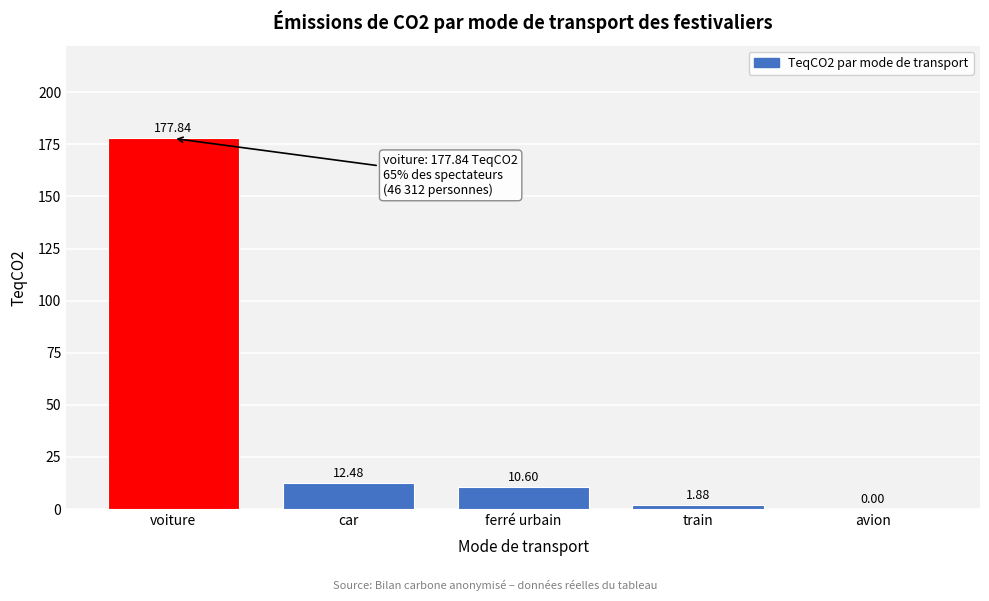

Where does the data first go above 10?

voiture